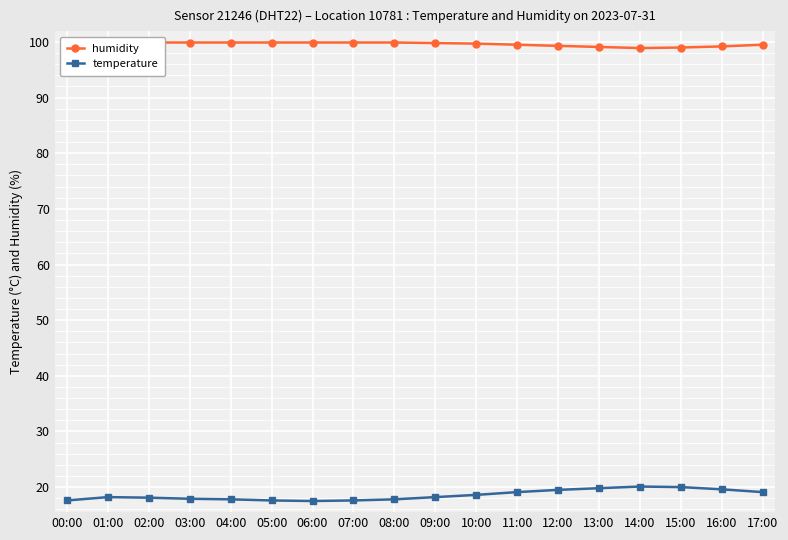

In humidity, how many points are lower than both neighbors (excluding endpoints)?

1